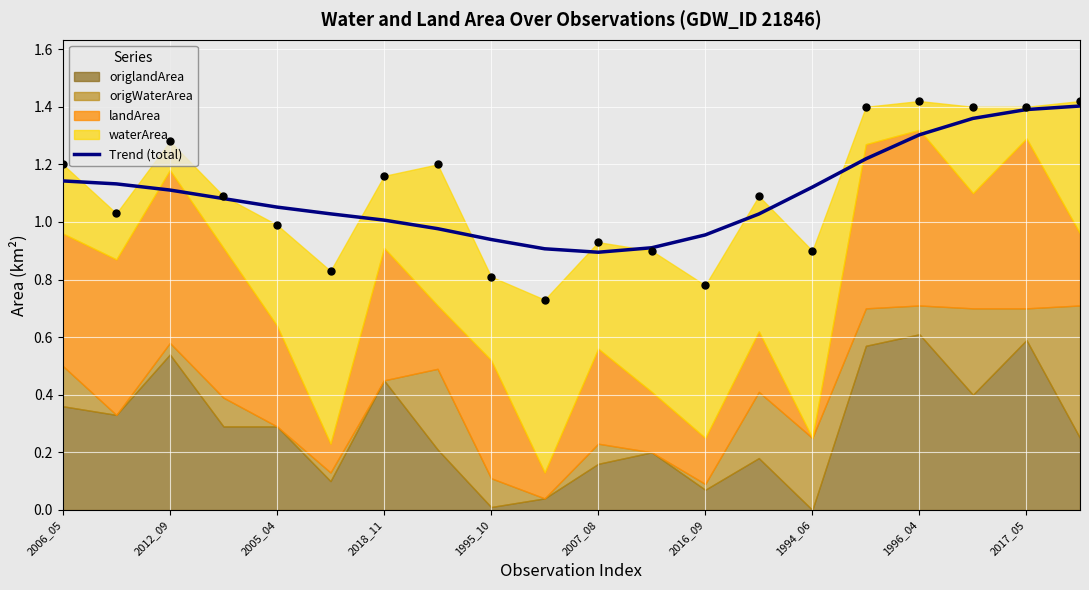

Which has a higher value, 15 or 2006_05?

15